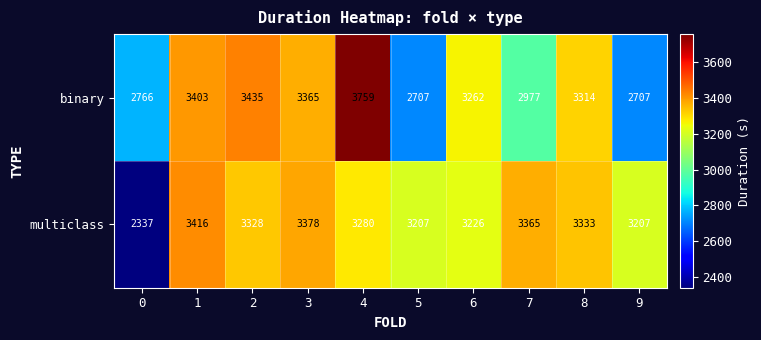

What is the approximate value of multiclass at 5?

3207